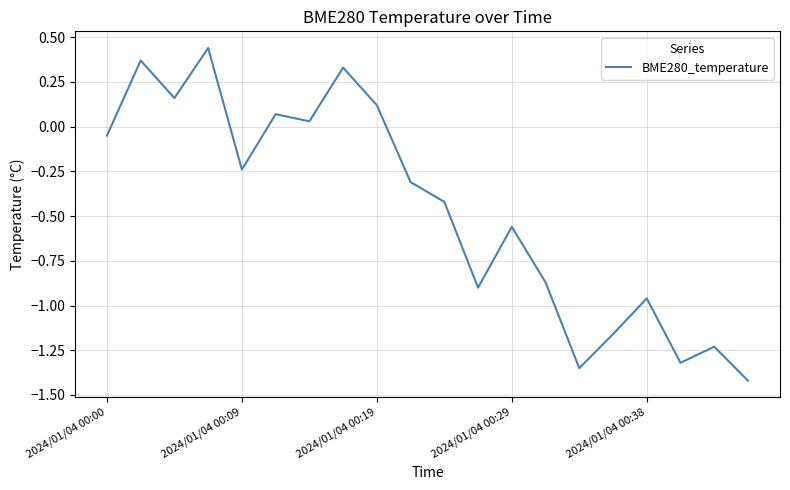

What is the difference between the maximum and minimum values?

1.9